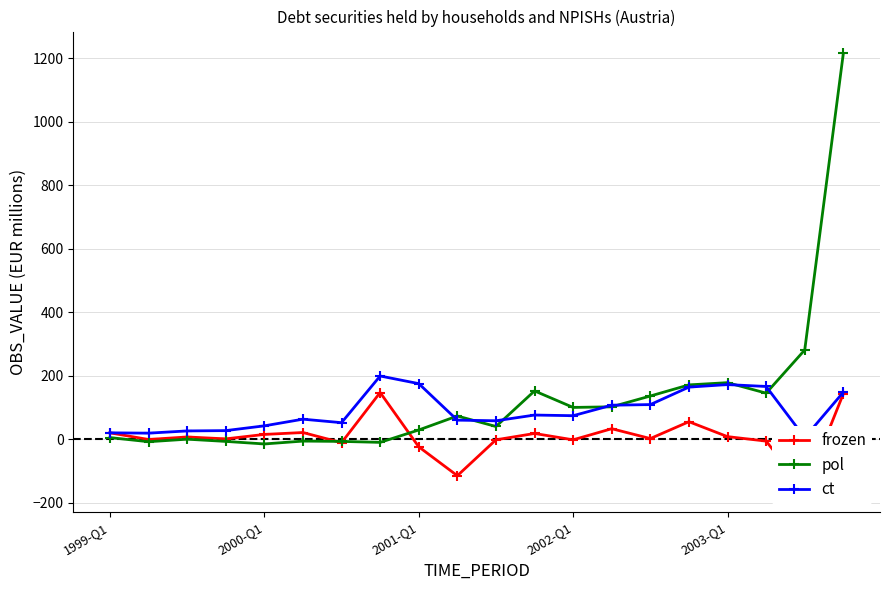

How many values in frozen are below zero?

8